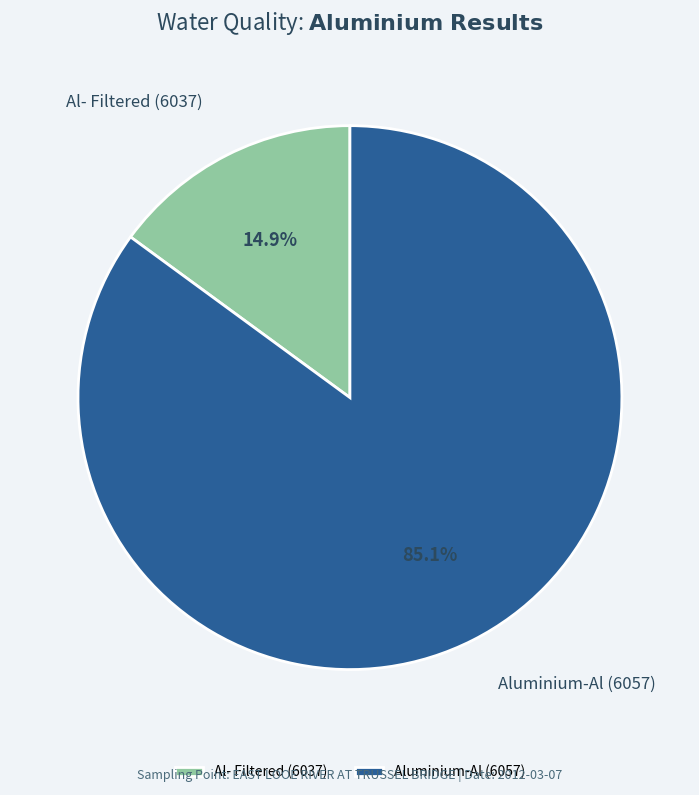

How many segments does this pie chart have?

2